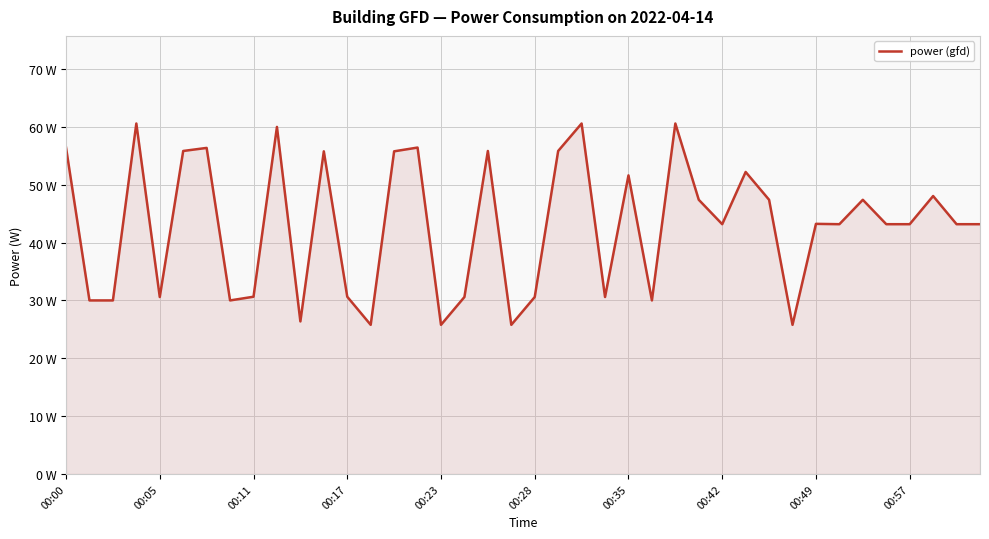

What is the average value?

43.0